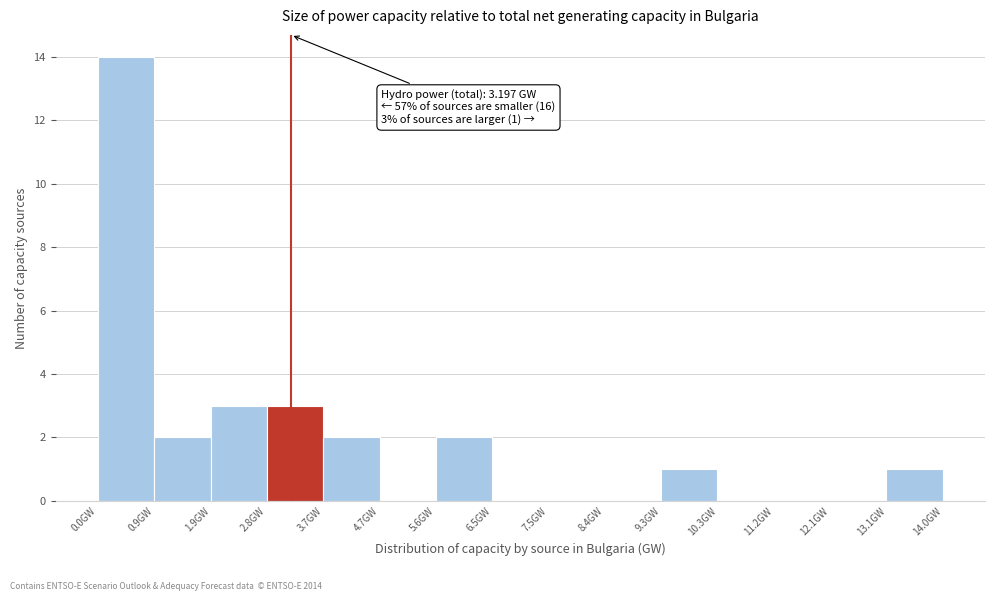

Which range on the x-axis has the tallest bar?

0.0 to 0.9